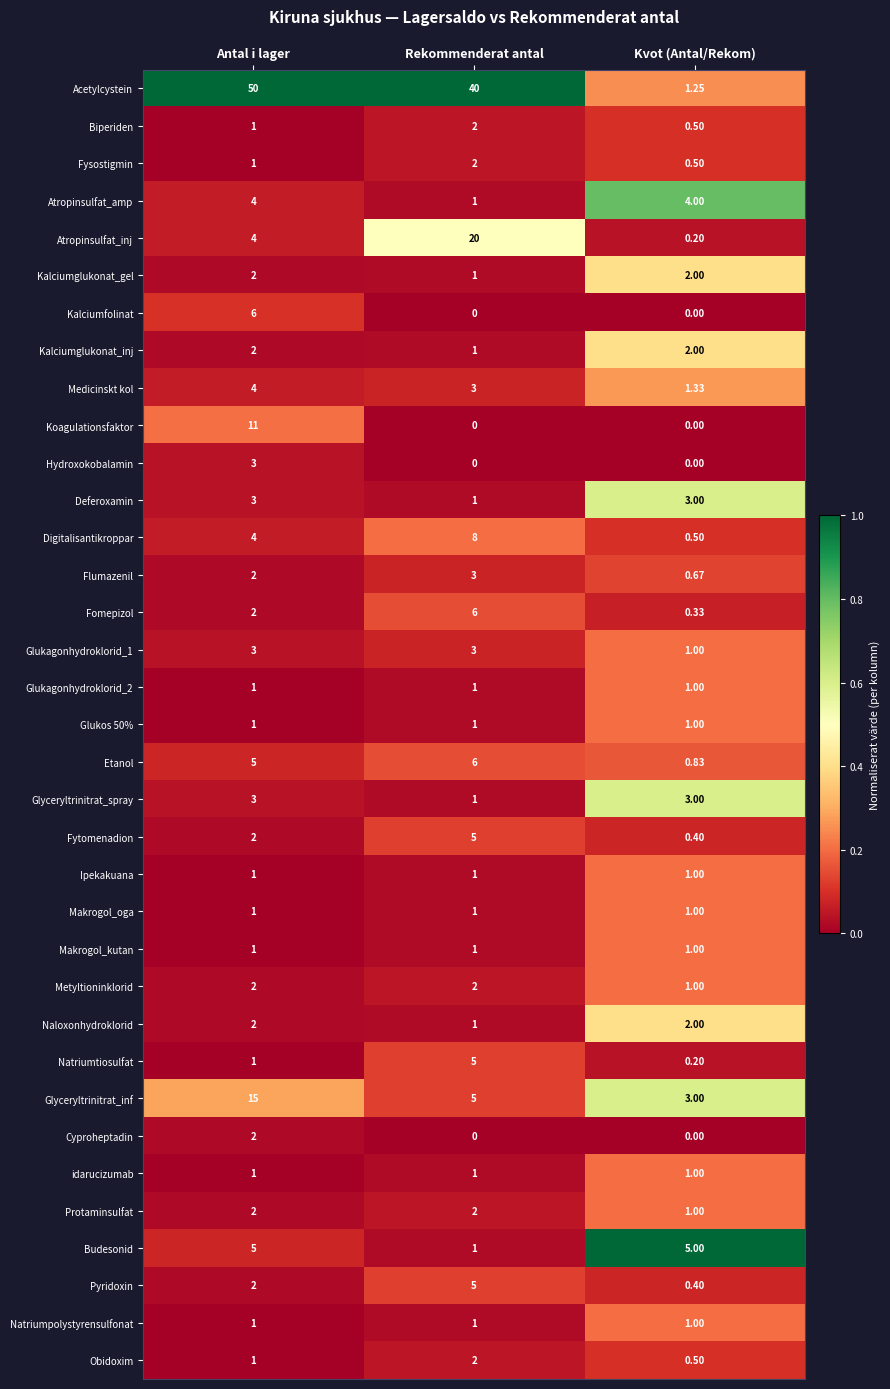

Where is Protaminsulfat nearest to the value 1?

Kvot (Antal/Rekom)